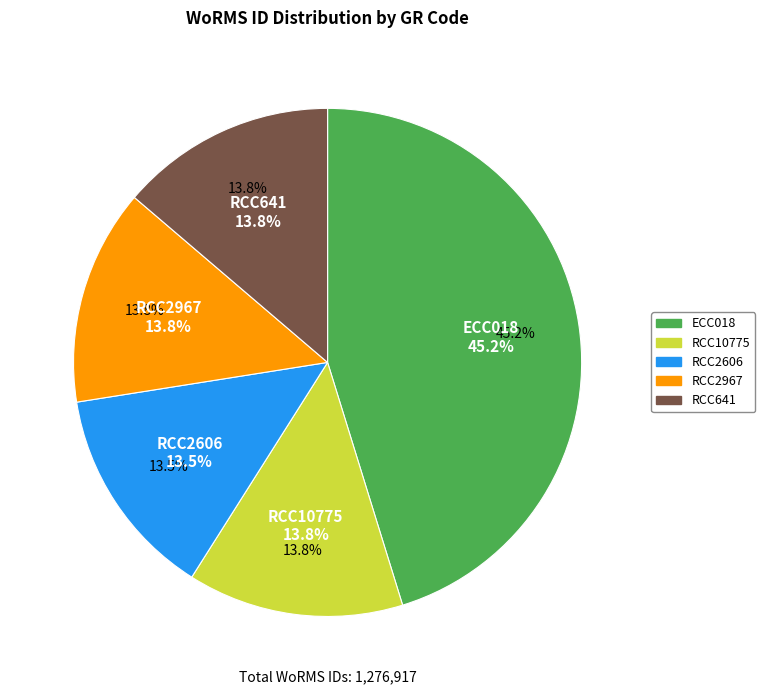

Rank the categories by value from lowest to highest.

RCC2606, RCC10775, RCC2967, RCC641, ECC018